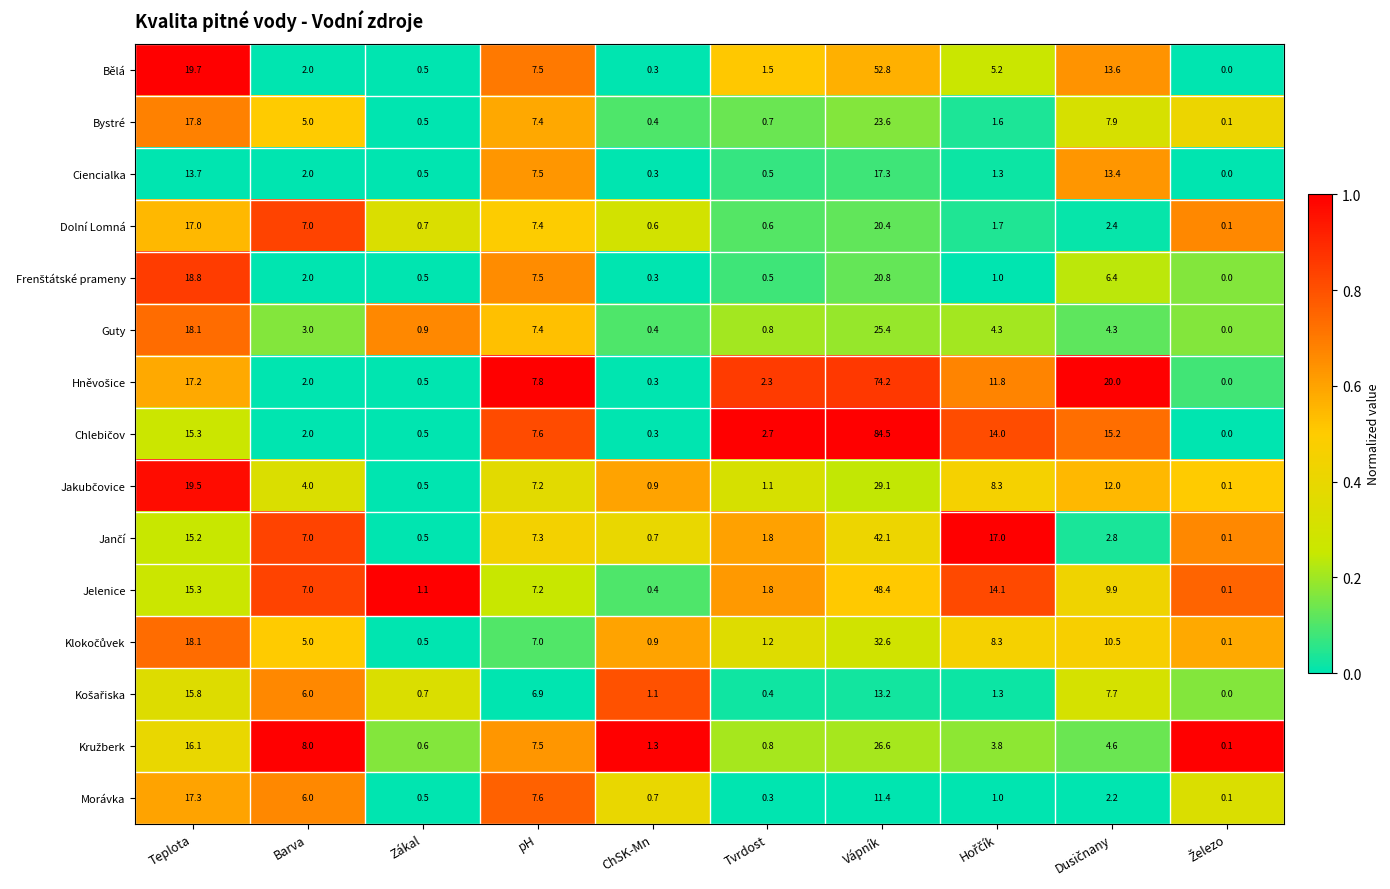

Which label corresponds to the largest value in the chart?

Vápník